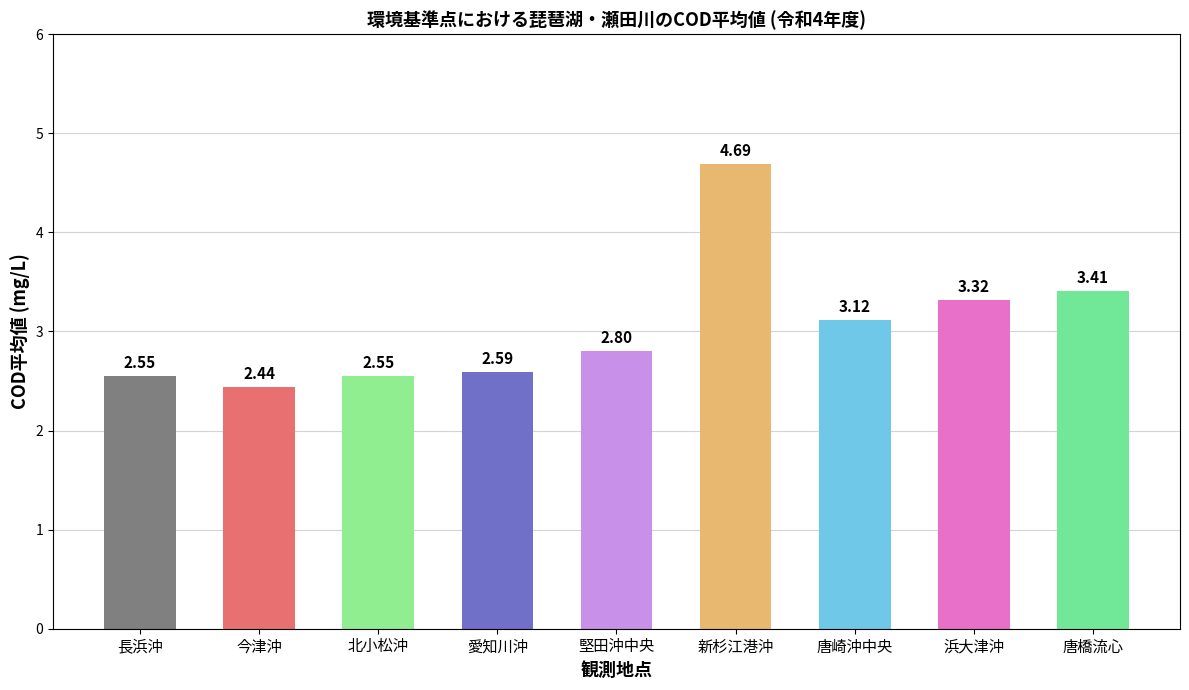

What is the change in value from 新杉江港沖 to 浜大津沖?

-1.4